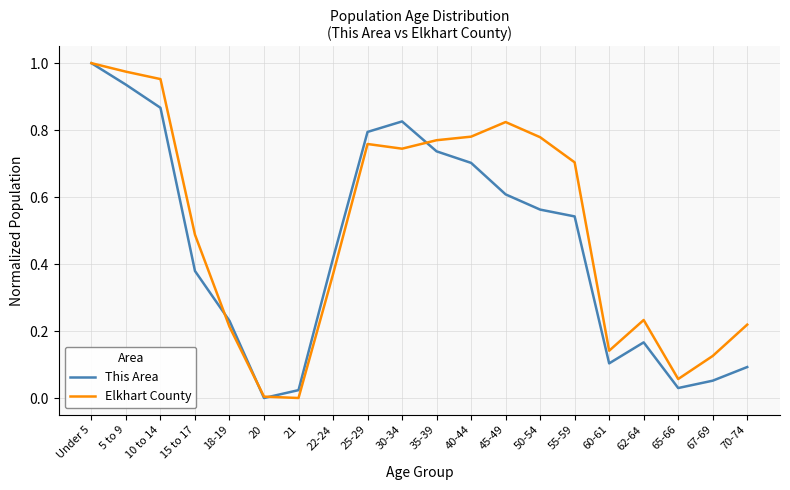

What position from the left is 62-64?

17